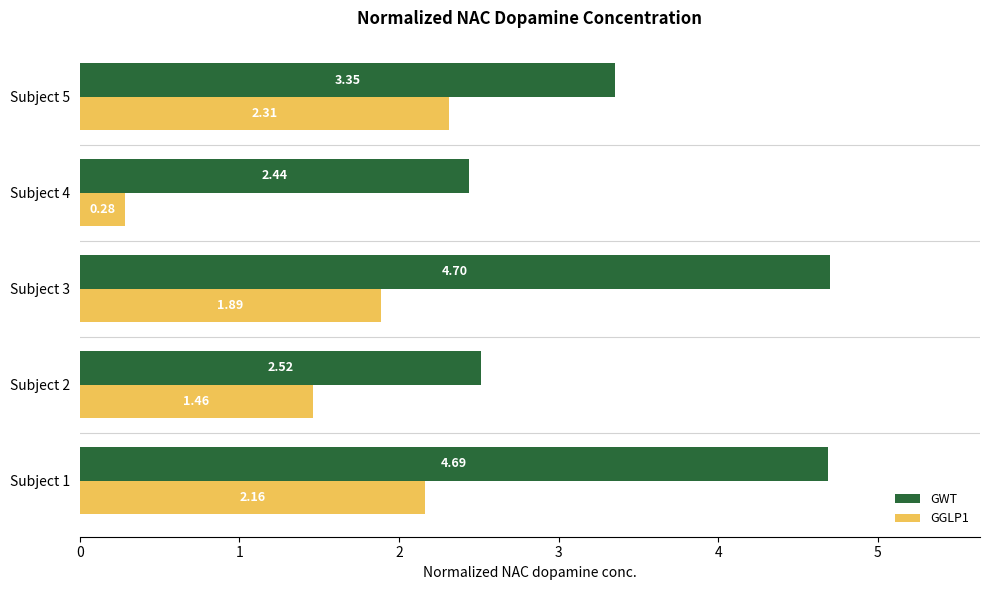

What is the difference between the maximum and minimum values in the GGLP1 series?

2.0